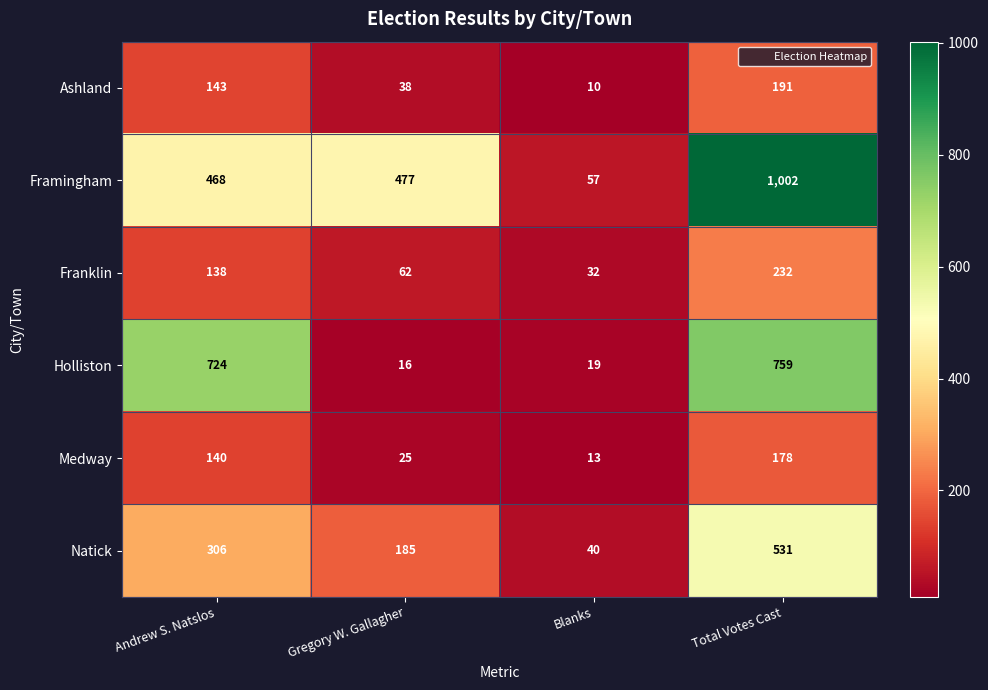

Is it true that Ashland equals 16 at Blanks?

False